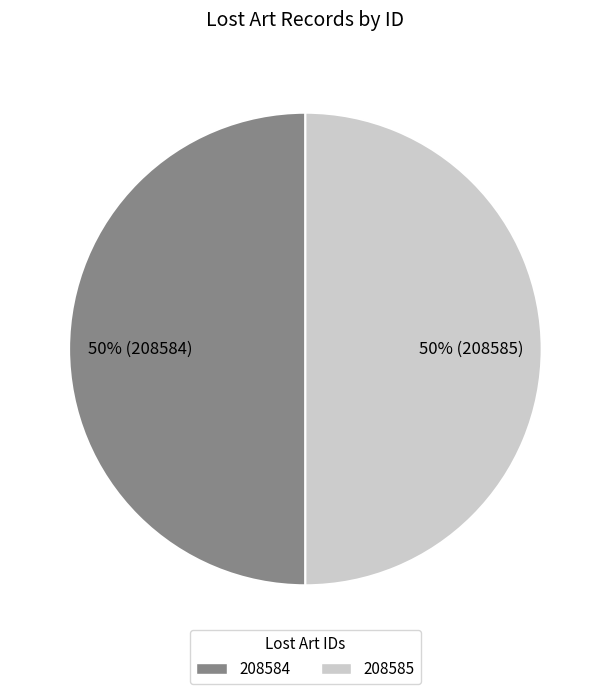

Is it true that 208585 is 50% of the pie?

True